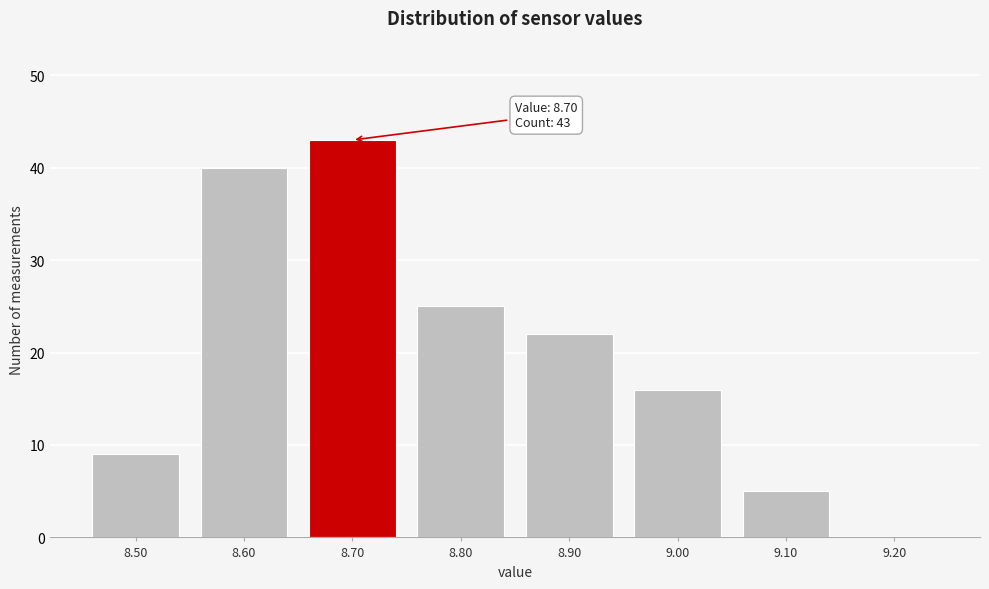

Which range on the x-axis has the tallest bar?

8.65 to 8.75